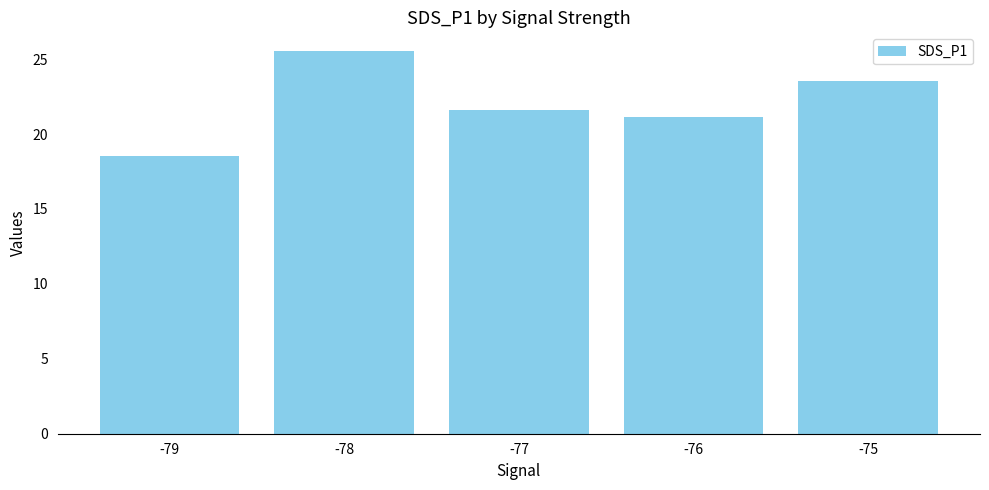

Rank the categories by value from lowest to highest.

-79, -76, -77, -75, -78